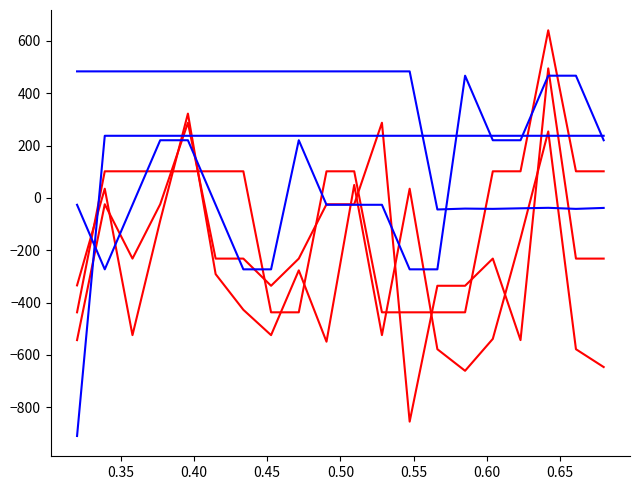

At which category is the sum across all series the highest?

17